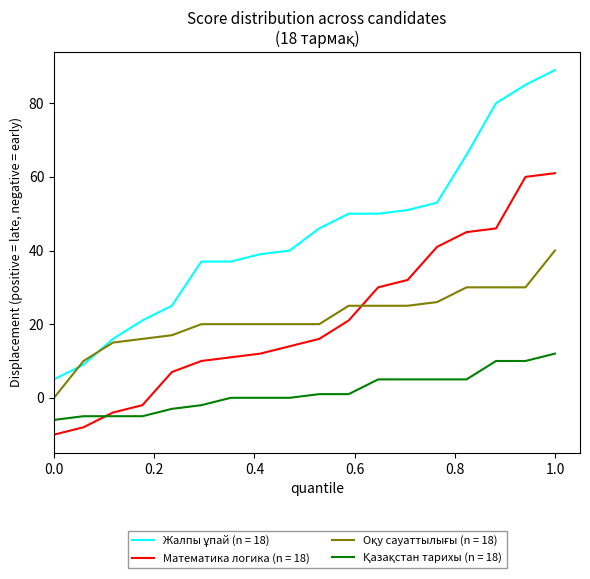

How many lines are shown in the chart?

4